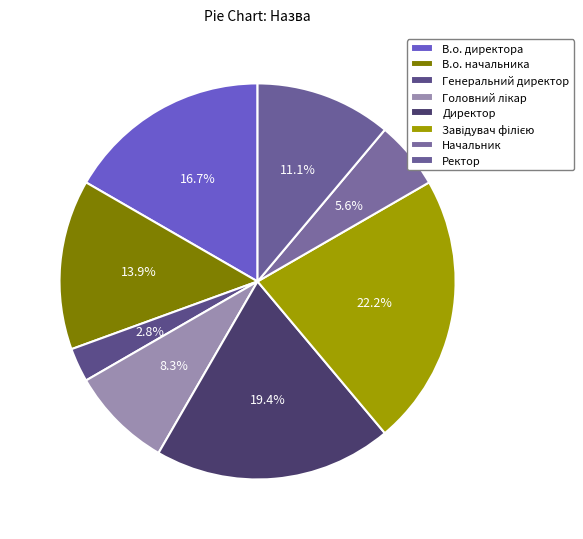

Combined, what portion of the pie is Головний лікар and В.о. начальника?

22.2%